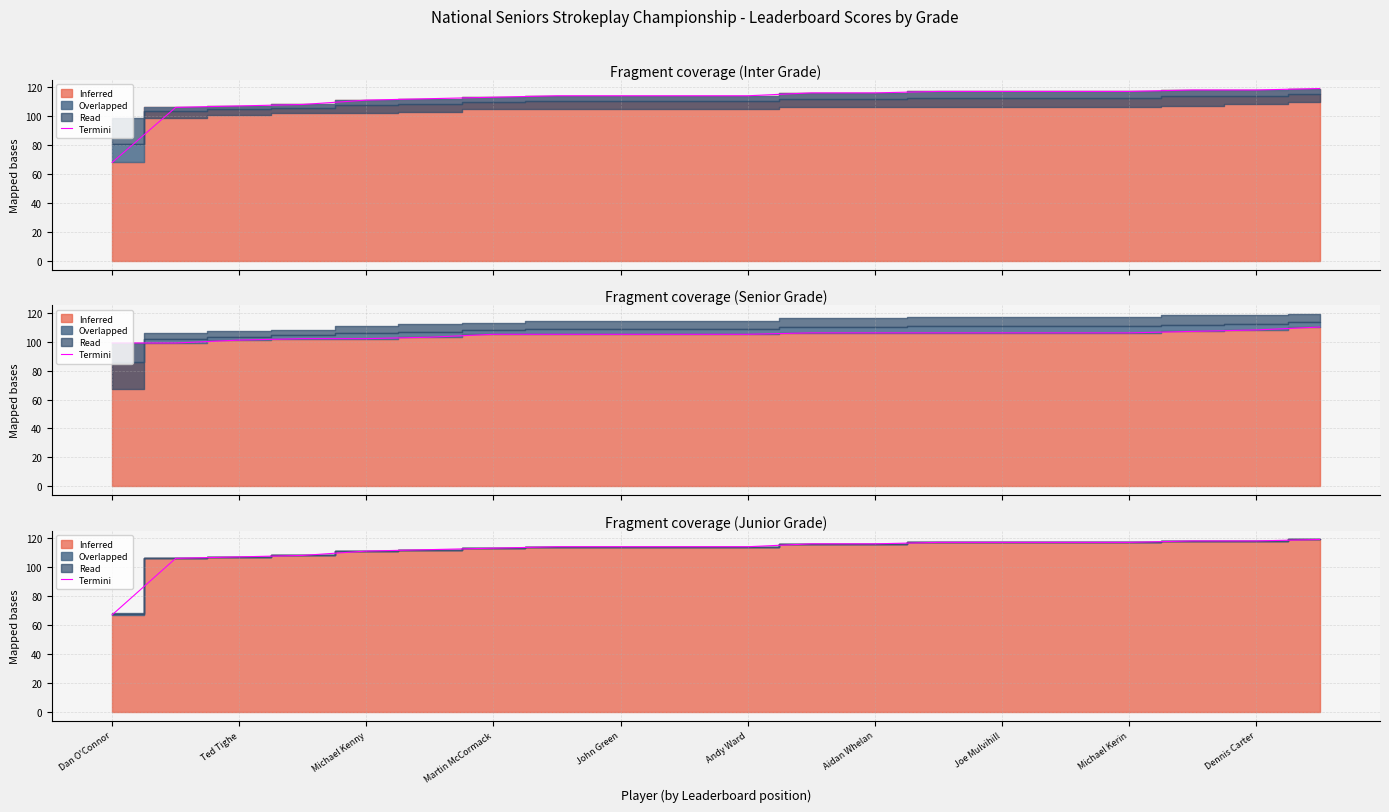

Is it true that the value at Joe Mulvihill is 58?

False